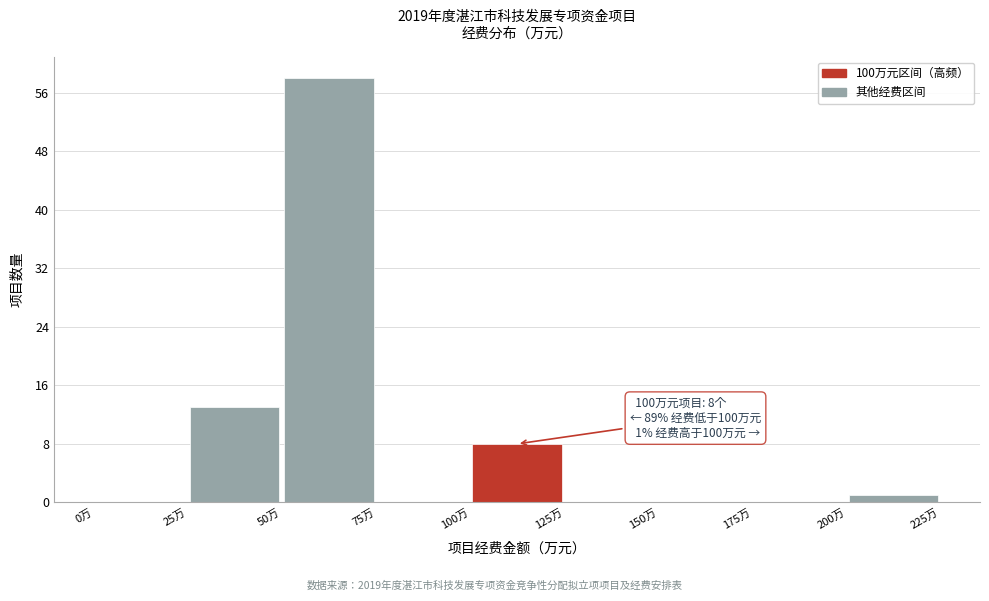

Over which range of the x-axis is the bar tallest?

50 to 75